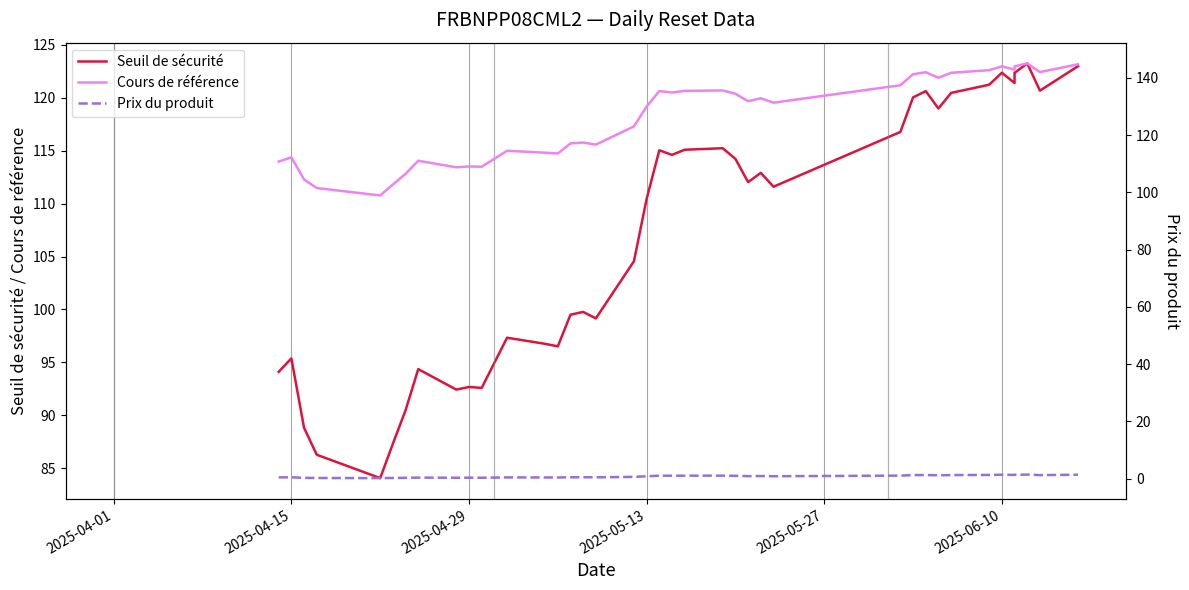

What is the value of the Seuil de sécurité point at the 25th from the left?

112.0